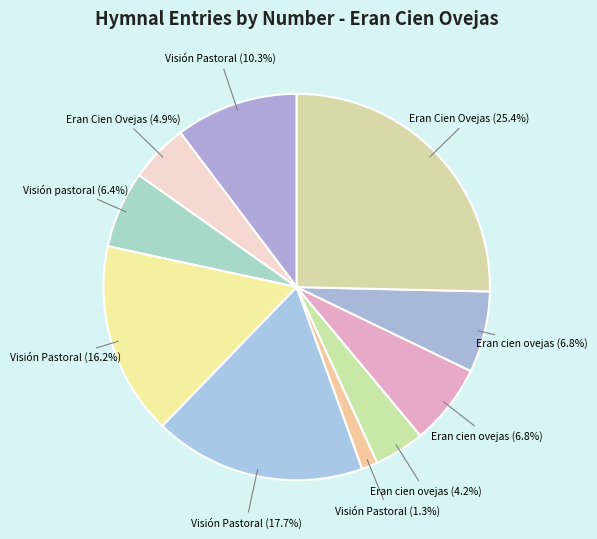

How many segments does this pie chart have?

10